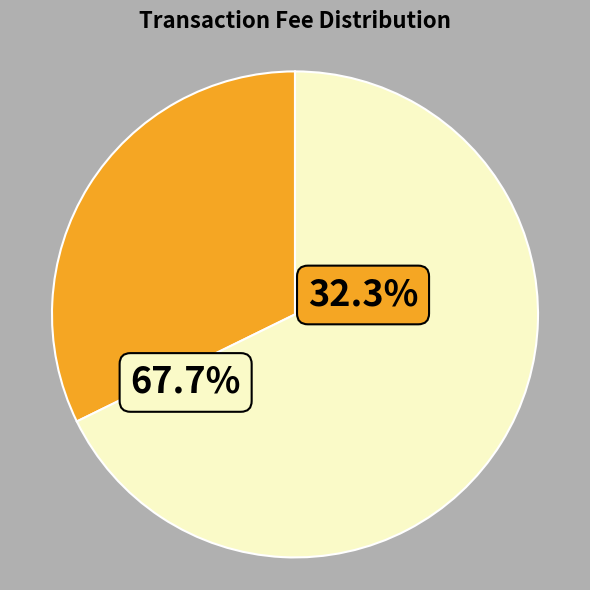

How many segments does this pie chart have?

2